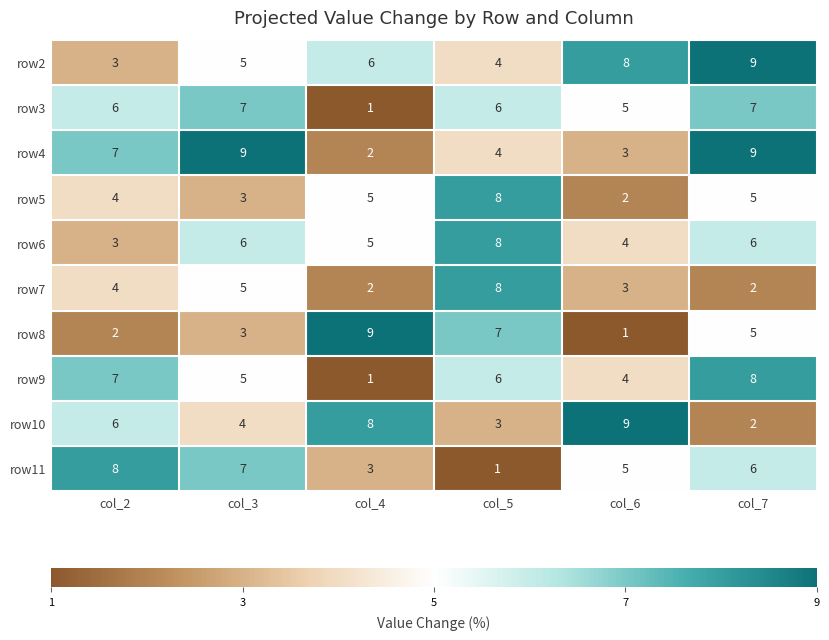

Which series has the largest total across all categories?

row2